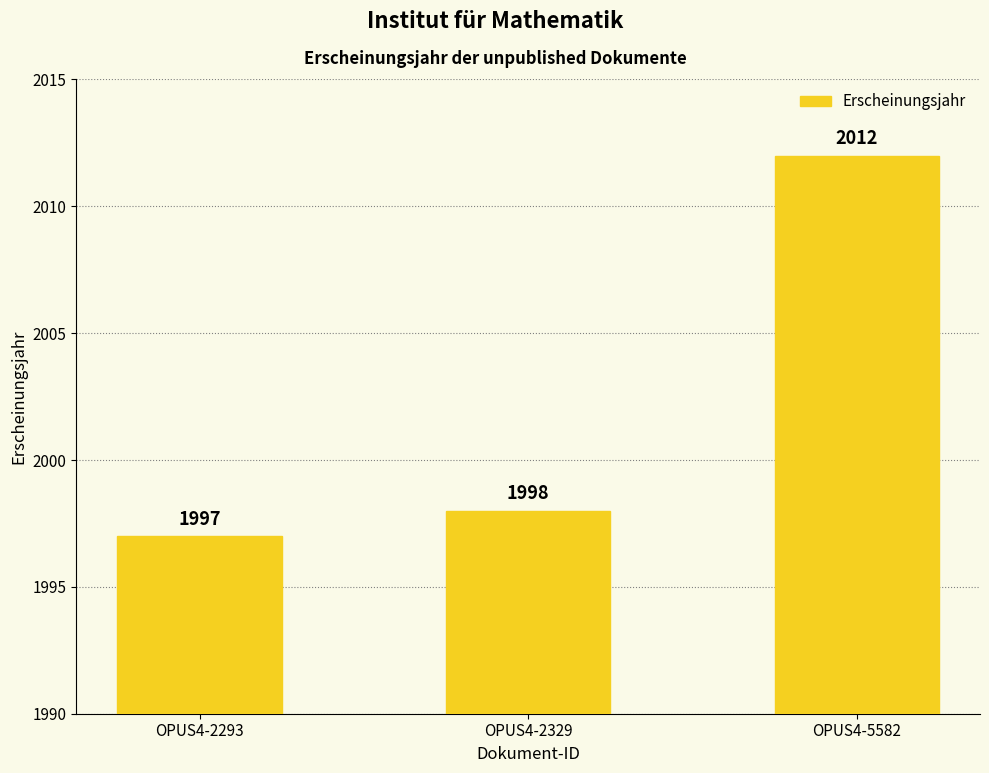

What is the sum of all values?

6007